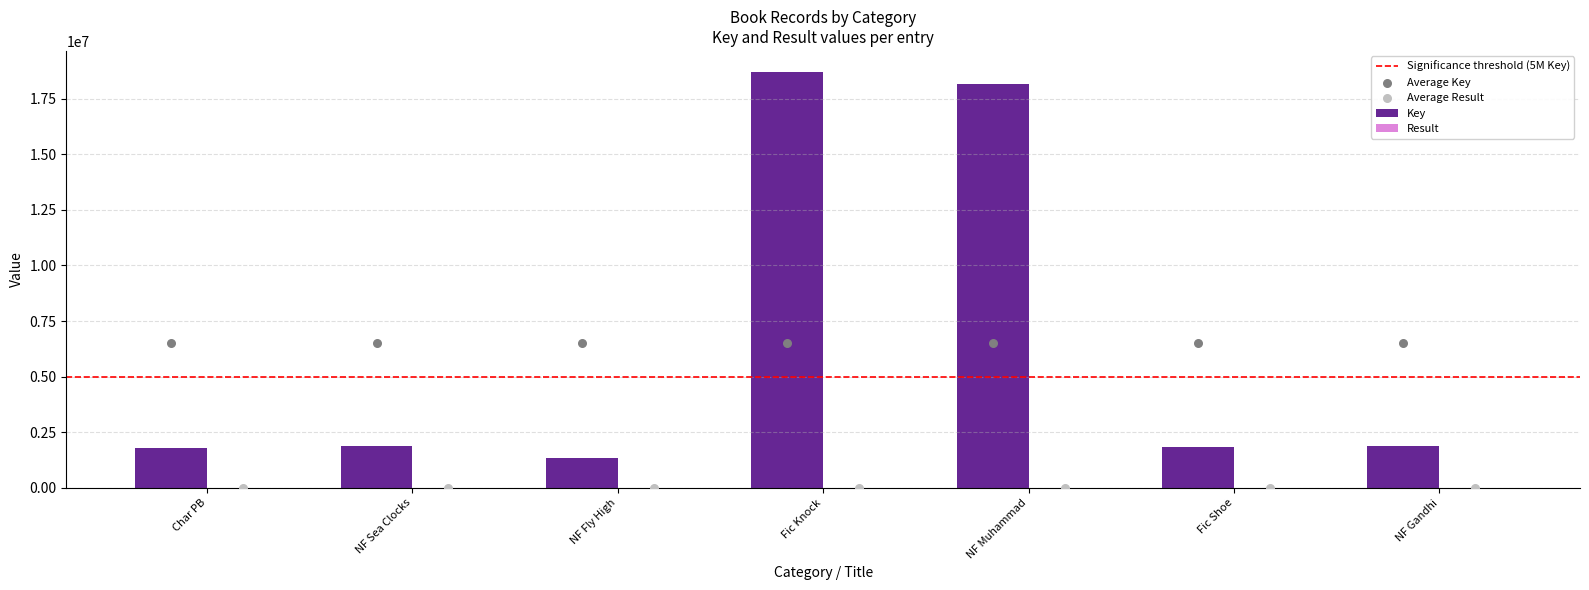

At how many categories does at least one series exceed 14999935?

2